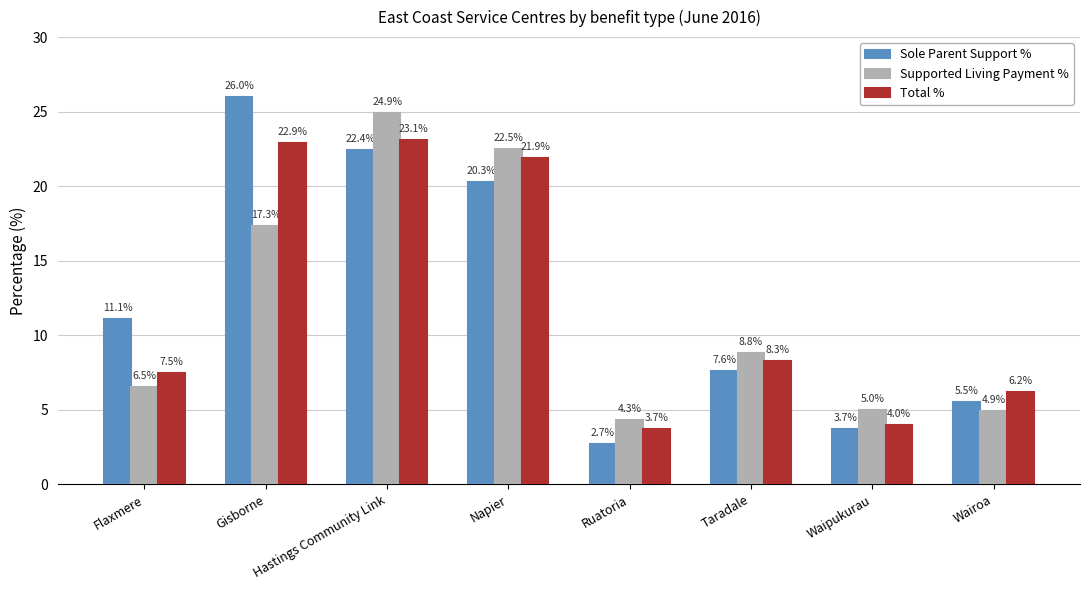

What is the label of the 1st bar from the right?

Wairoa